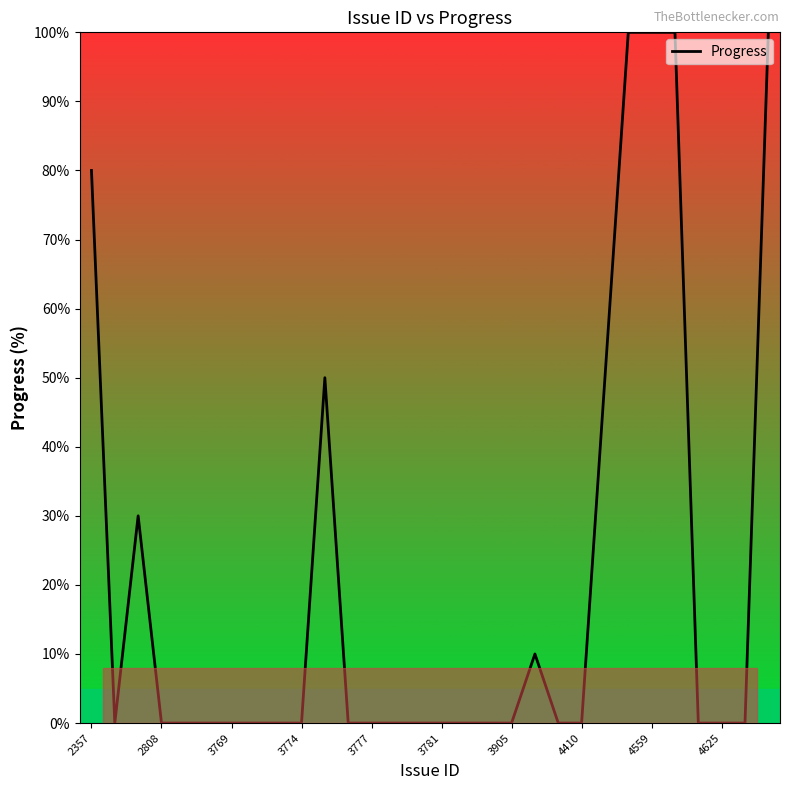

What is the difference between the maximum and minimum values?

100